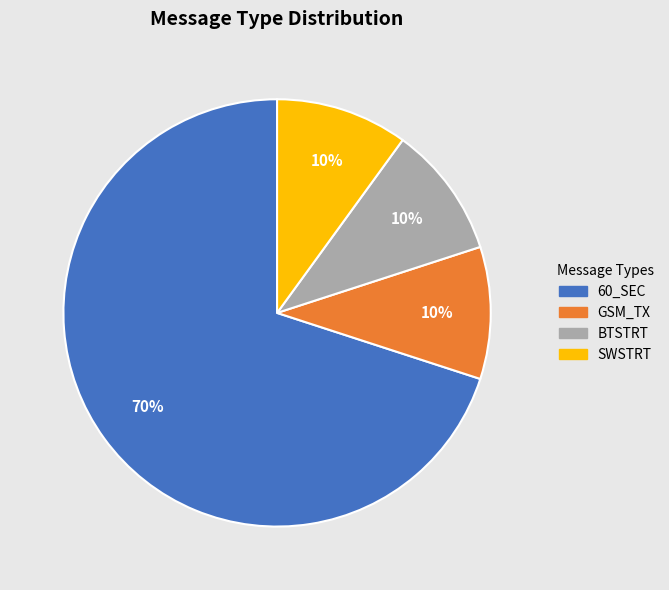

To the nearest percent, what is the average slice percentage?

25%